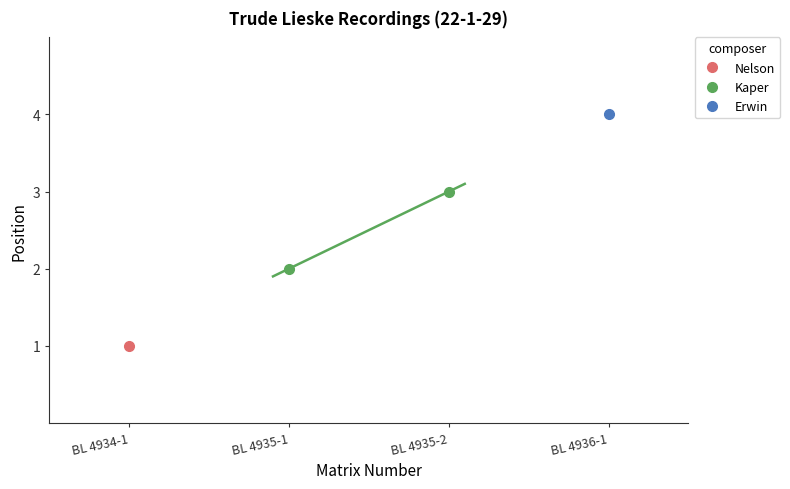

What is the minimum value shown in the chart?

1